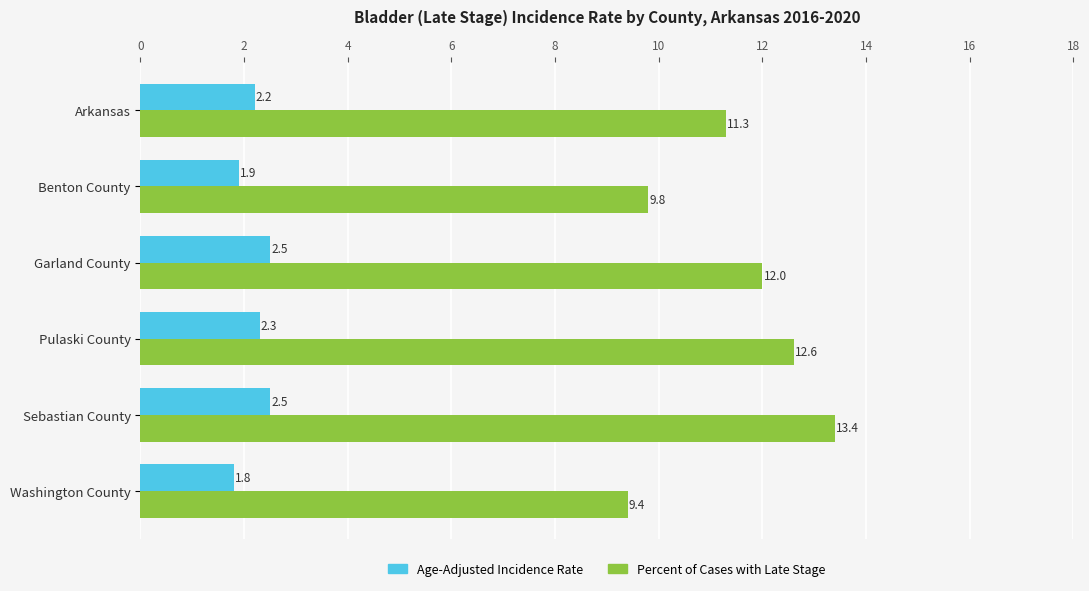

How many categories are shown in the chart?

6